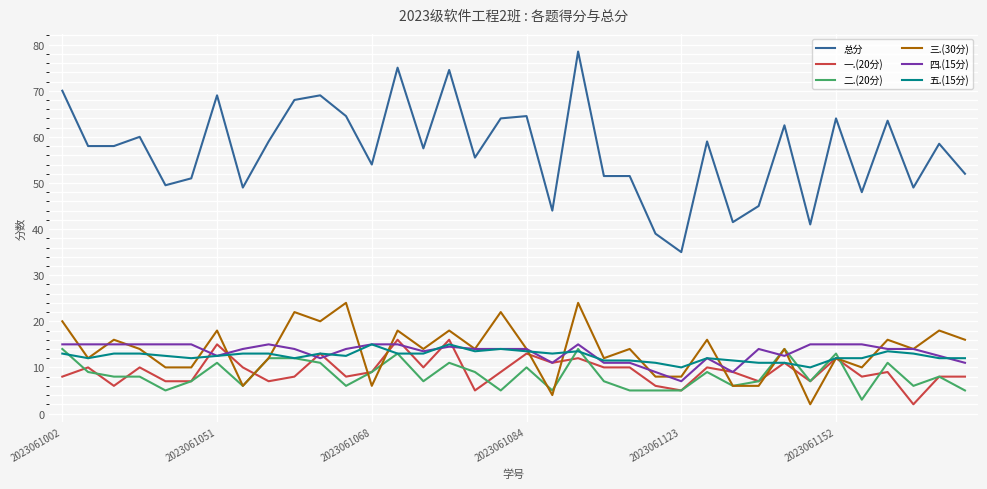

How many series are shown in this chart?

6